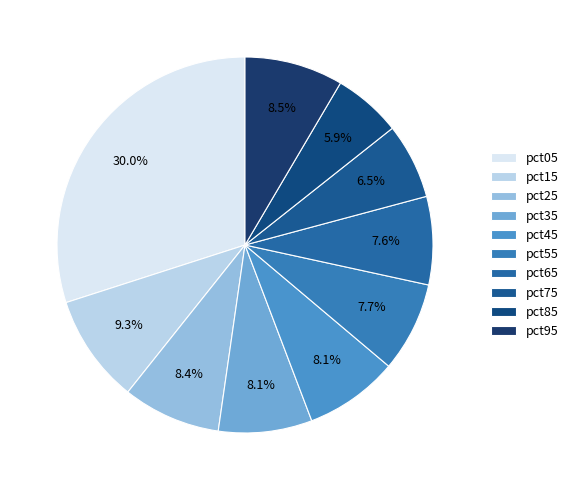

Rank the categories by value from highest to lowest.

pct05, pct15, pct95, pct25, pct45, pct35, pct55, pct65, pct75, pct85